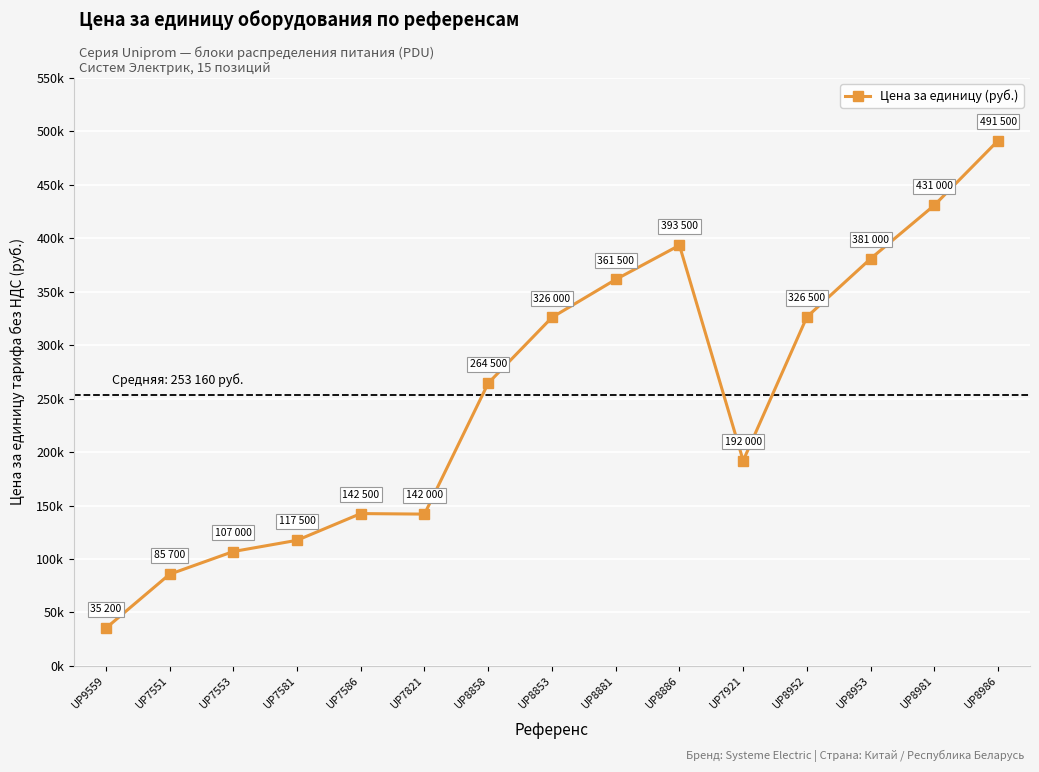

List the labels in order of value, smallest first.

UP9559, UP7551, UP7553, UP7581, UP7821, UP7586, UP7921, UP8858, UP8853, UP8952, UP8881, UP8953, UP8886, UP8981, UP8986